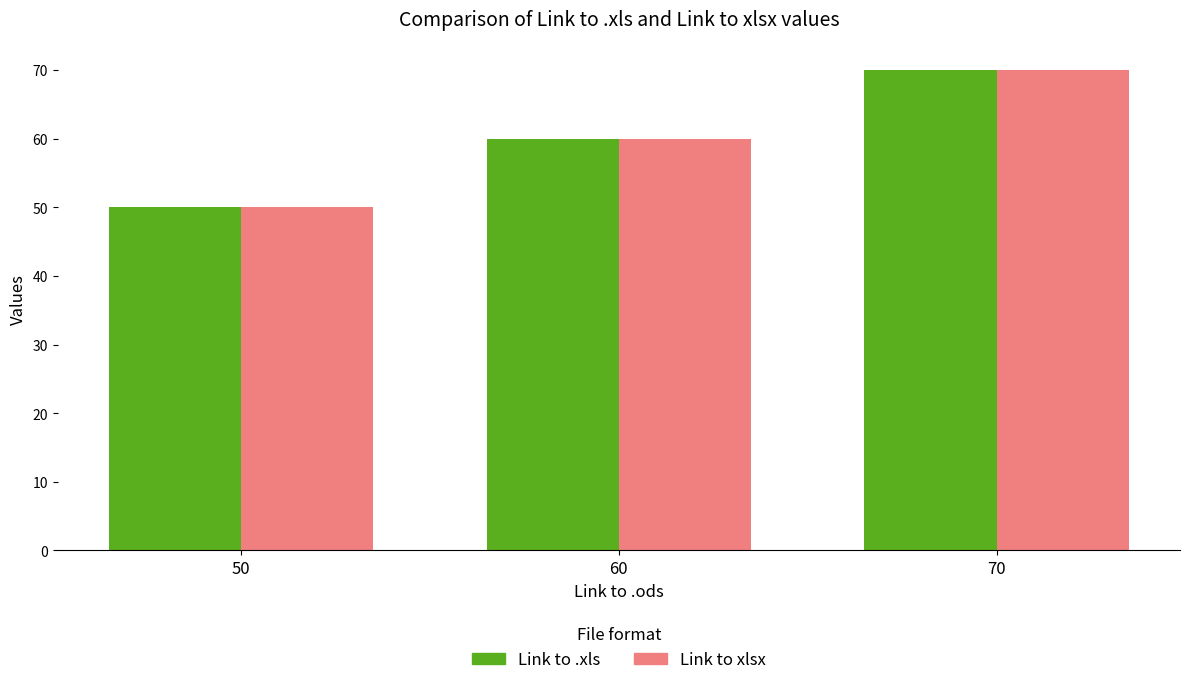

List the labels in order of Link to .xls value, largest first.

70, 60, 50